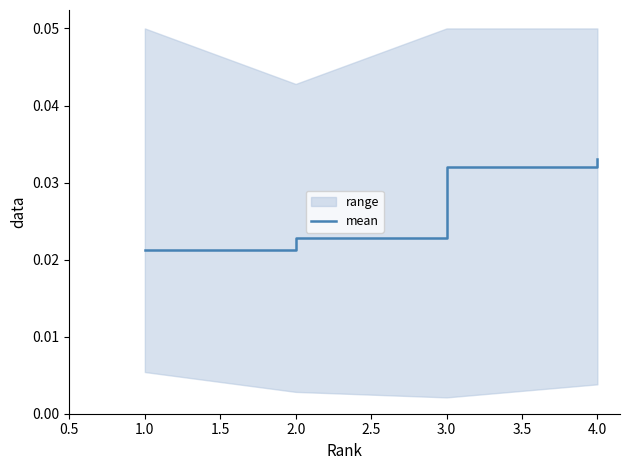

Count the number of categories in the chart.

4